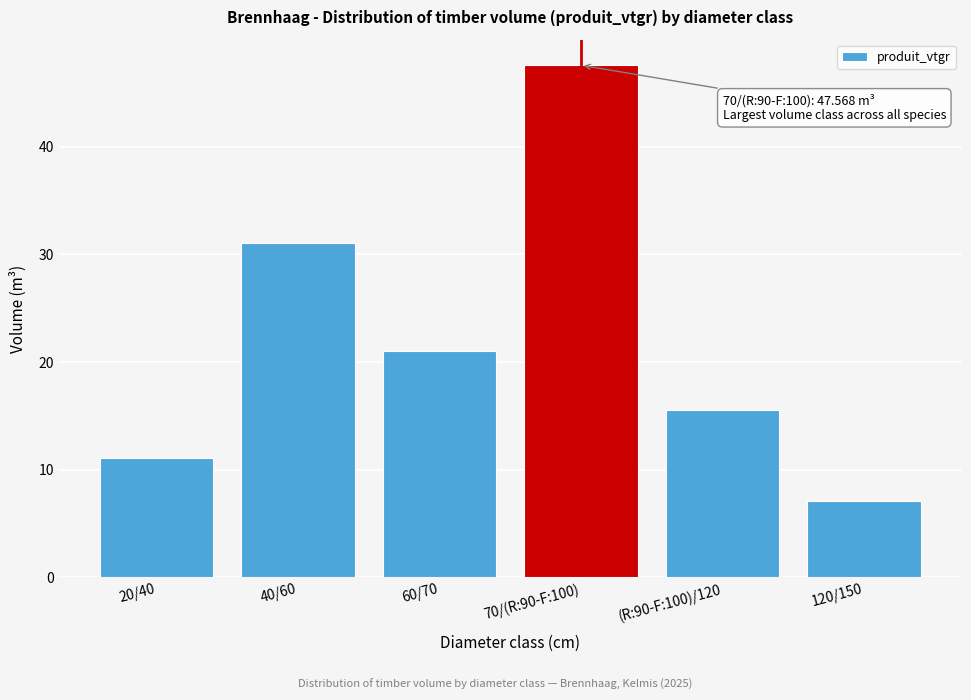

Reading right to left, list all the values displayed in this chart.

7.1	15.6	47.6	21.0	31.0	11.1